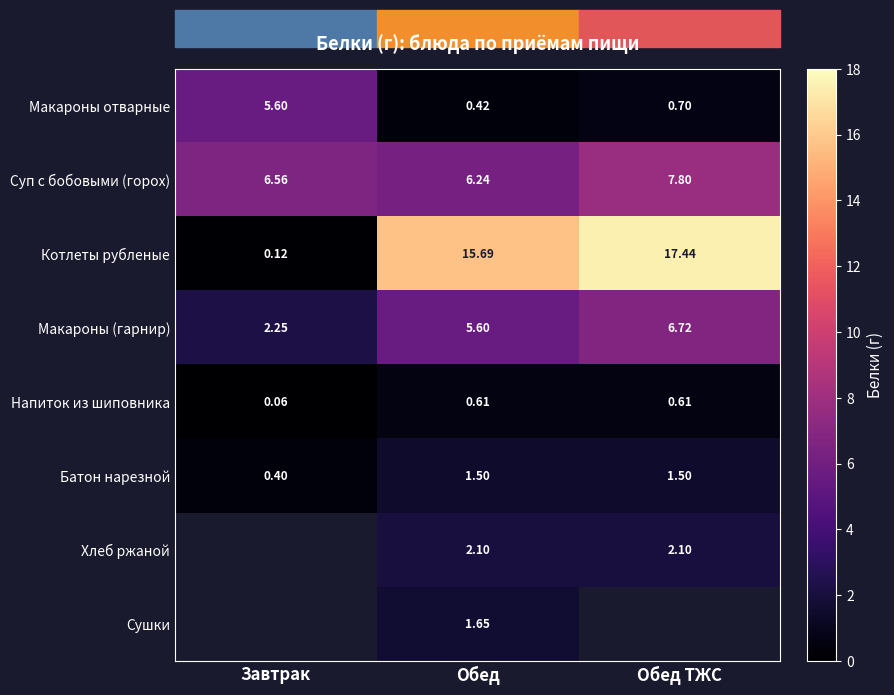

At which label does Макароны отварные reach its minimum?

Обед